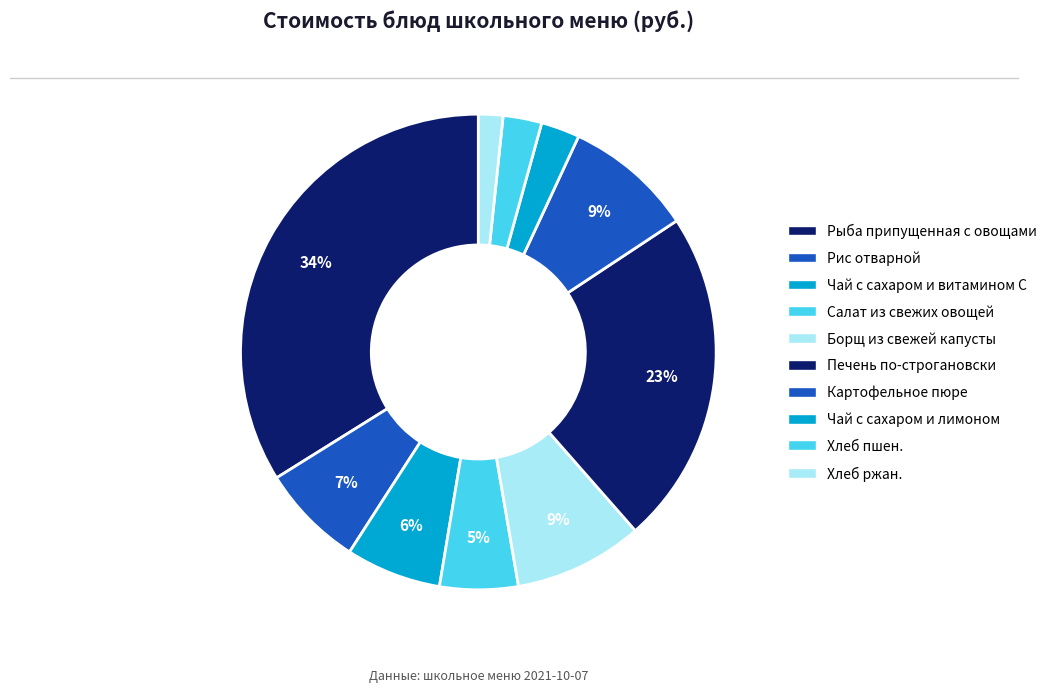

How many slices are in this pie chart?

10